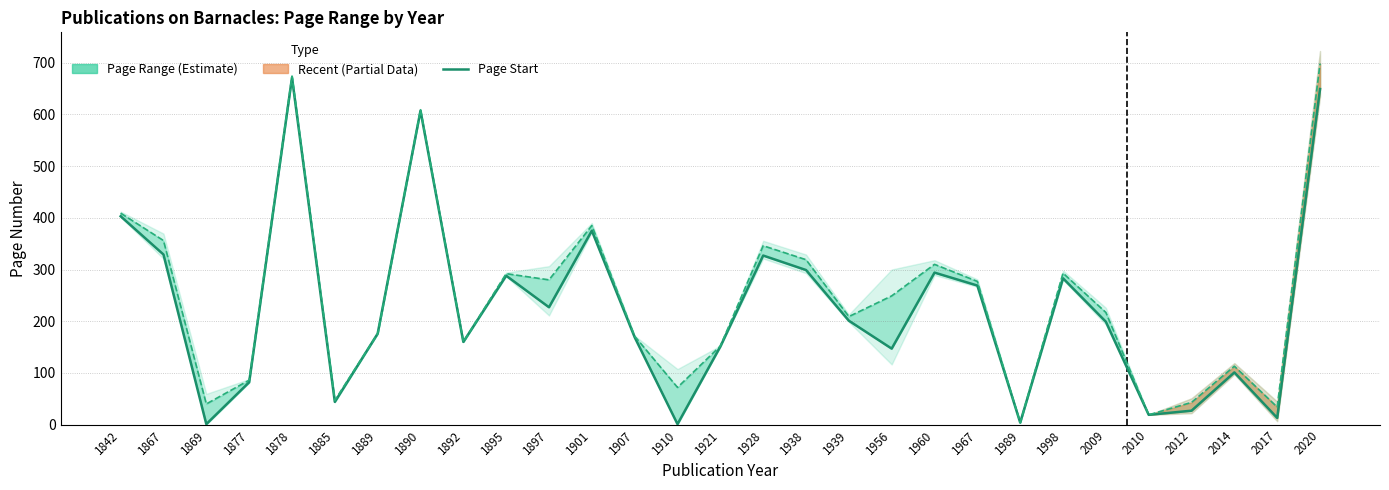

True or false: Page Start and Page End cross at least once.

False